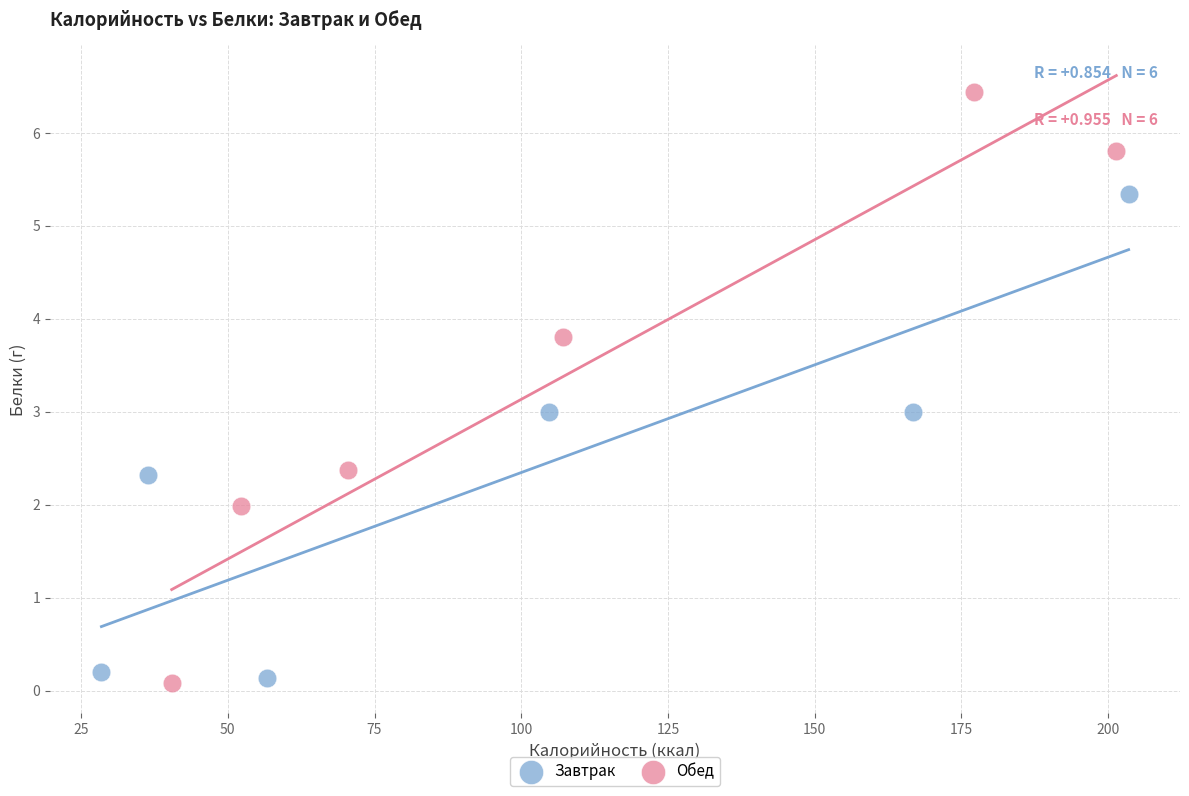

Which series has the largest Y range (max minus min)?

Обед